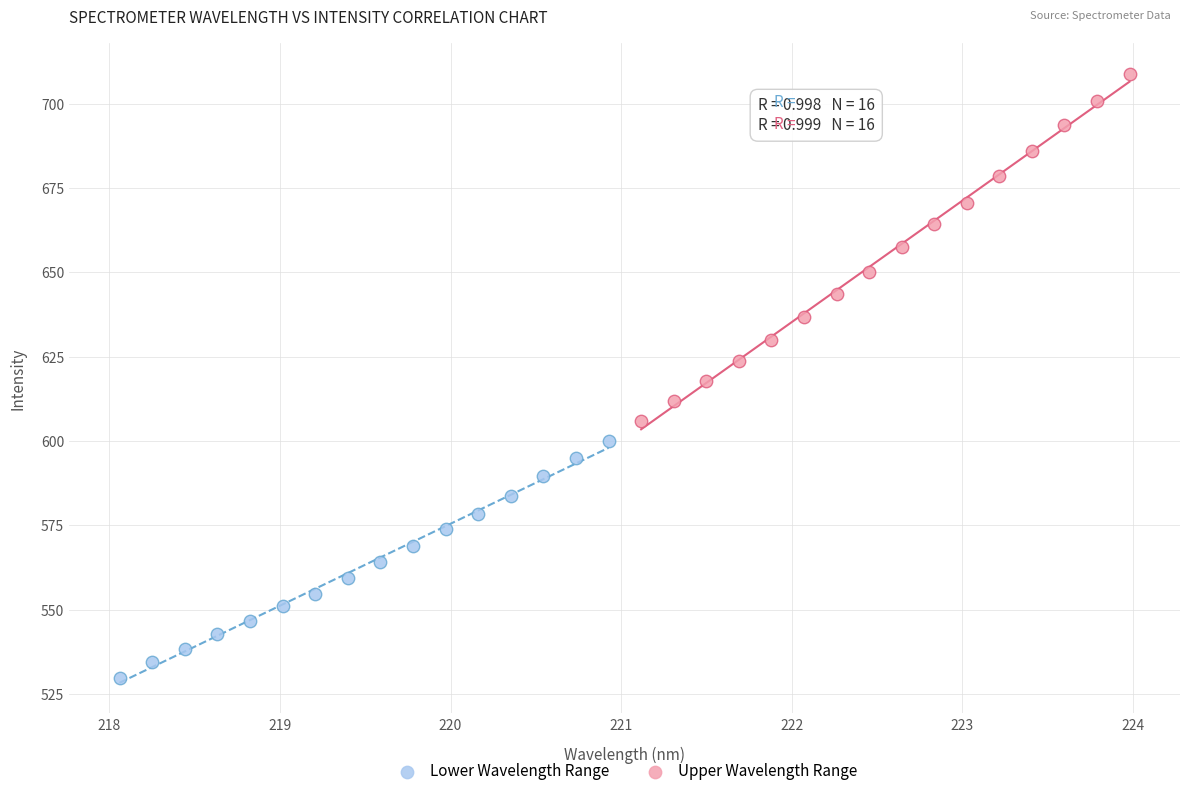

What are all the series names shown in the legend?

Lower Wavelength Range, Upper Wavelength Range